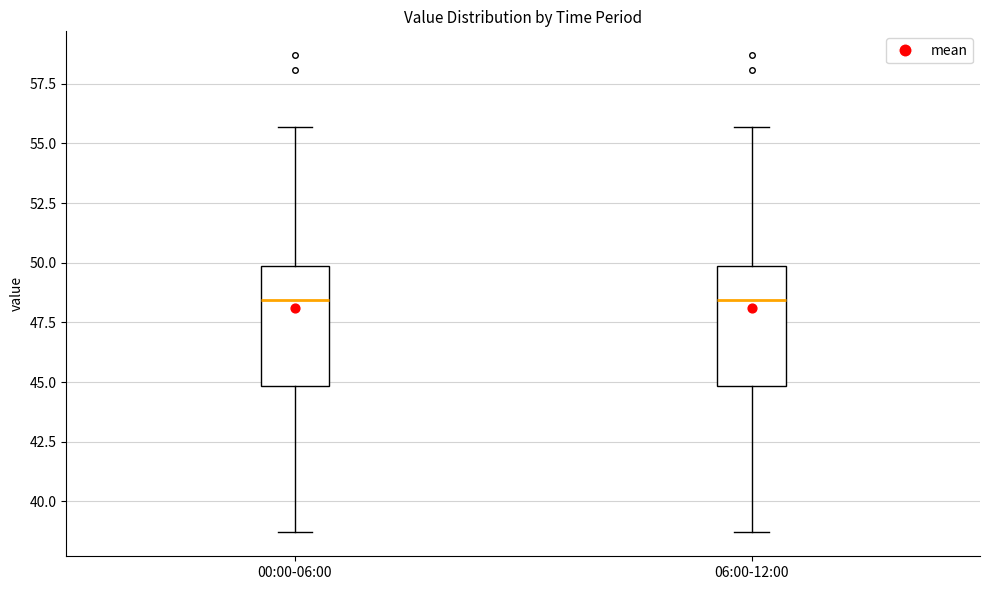

Reading left to right, transcribe this box plot: for each box, give where its median line is, the range the box spans, and where its two whiskers end, as read against the y-axis. The values are not printed on the chart, so give them approximately, as read against the axis.

00:00-06:00: median 48.5, box 45.0 to 50.0, whiskers 38.5 to 55.5
06:00-12:00: median 48.5, box 45.0 to 50.0, whiskers 38.5 to 55.5